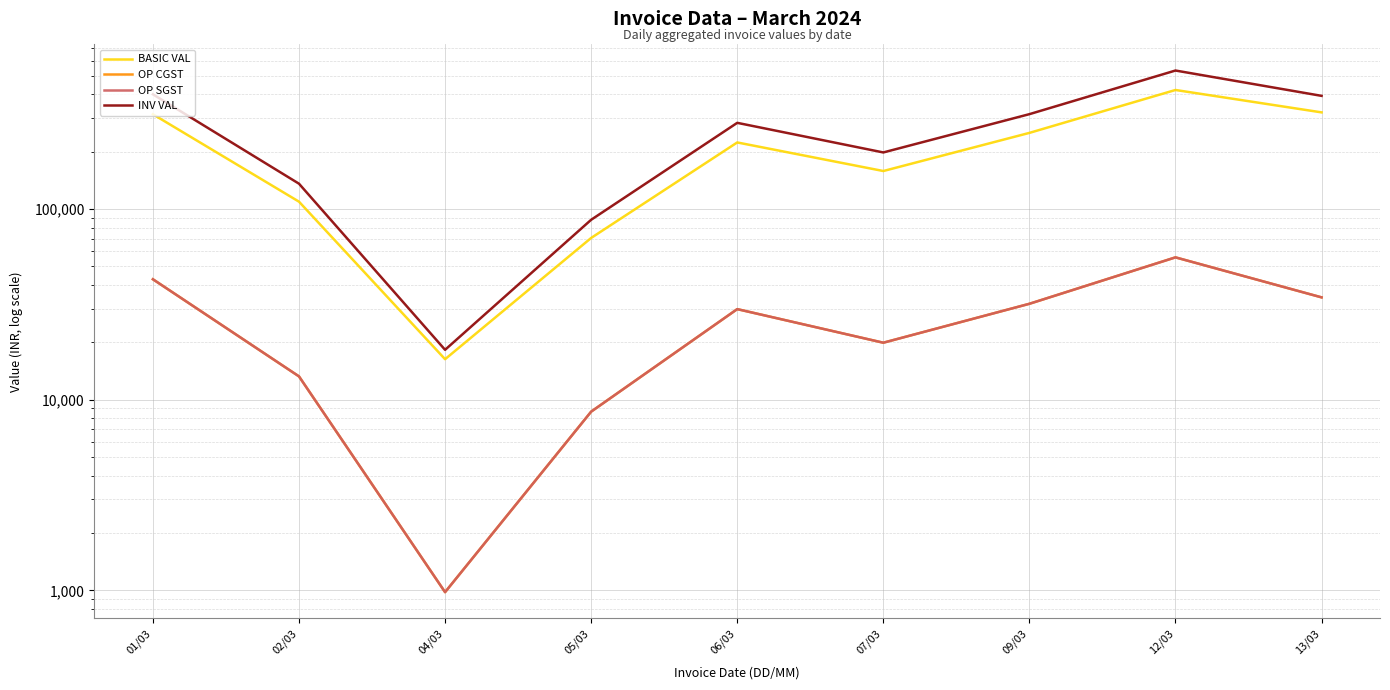

What is the total value across all series at 13/03?

782696.1